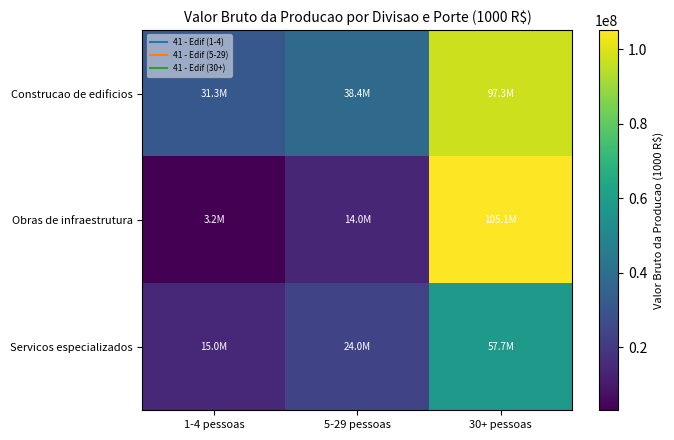

At which category is the sum across all series the highest?

30+ pessoas